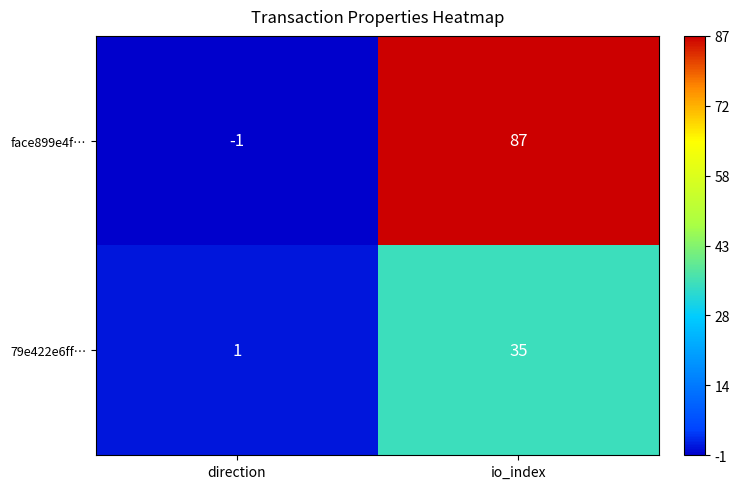

Rank the series by their average value, from lowest to highest.

79e422e6ff…, face899e4f…